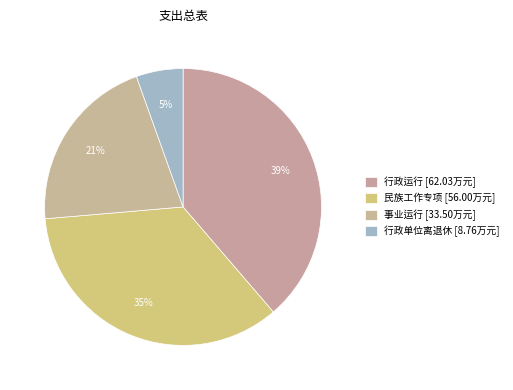

How many slices are in this pie chart?

4